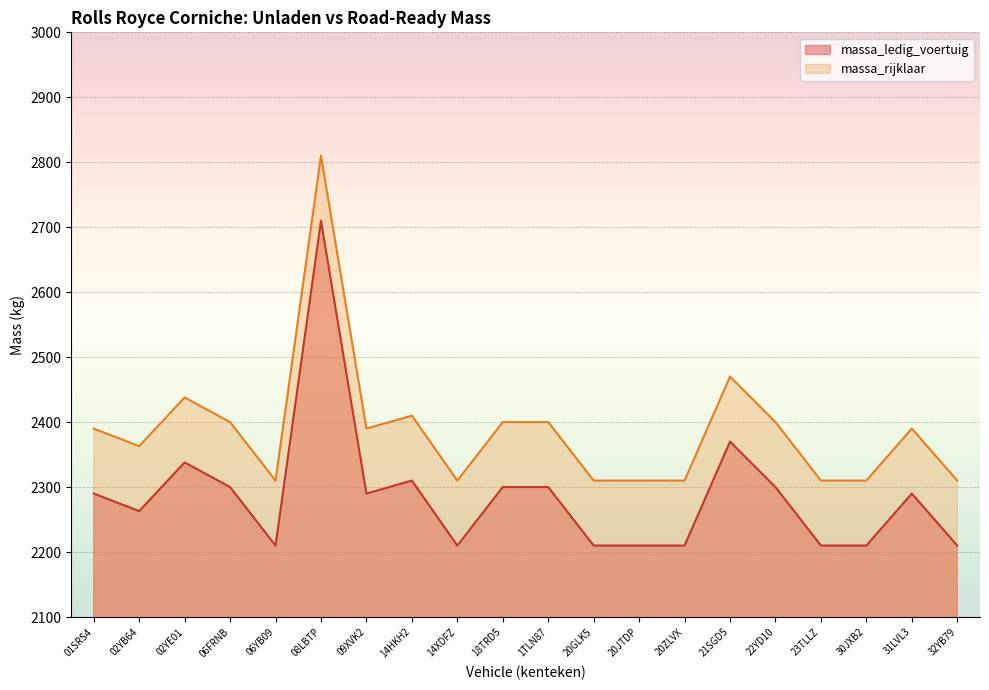

Between 14XDFZ and 20ZLVX, which series saw the biggest shift?

massa_ledig_voertuig